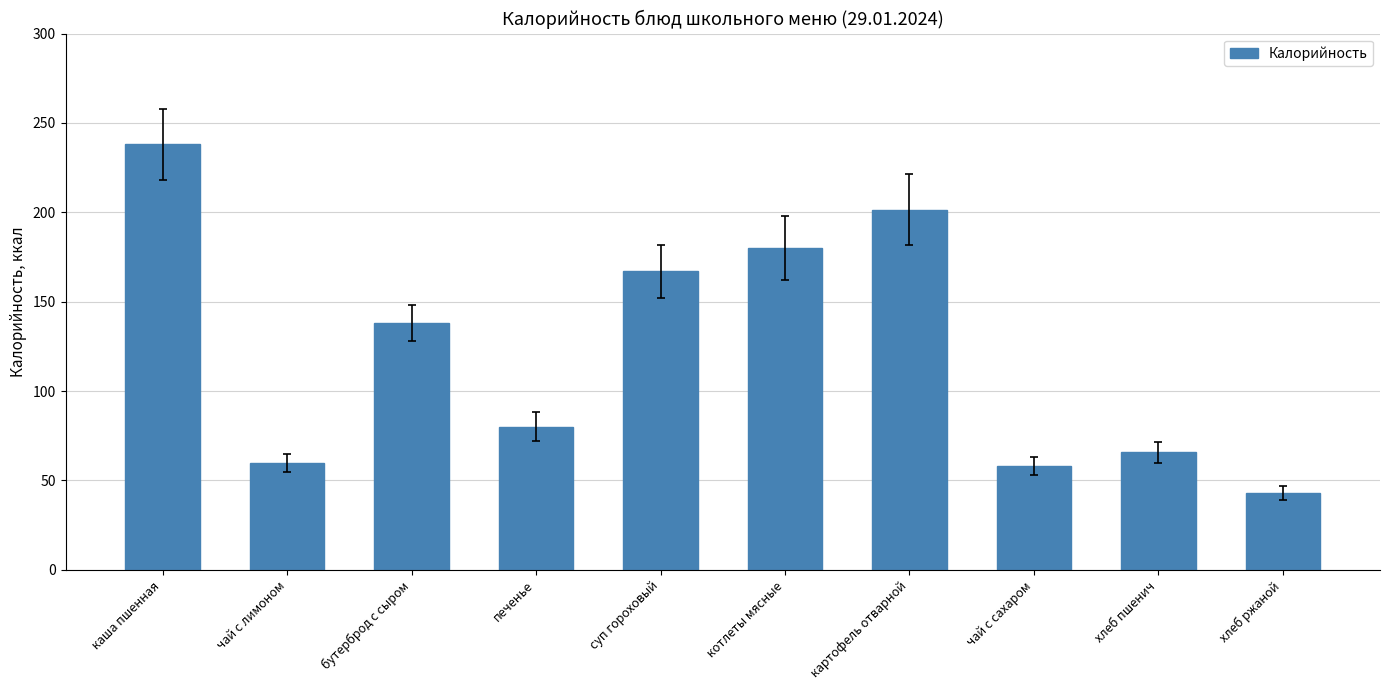

What is the difference between the values at хлеб ржаной and чай с сахаром?

15.0